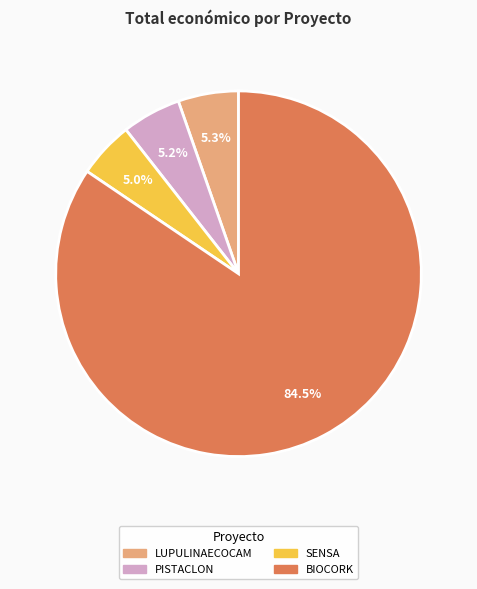

Combined, what portion of the pie is BIOCORK and PISTACLON?

89.7%